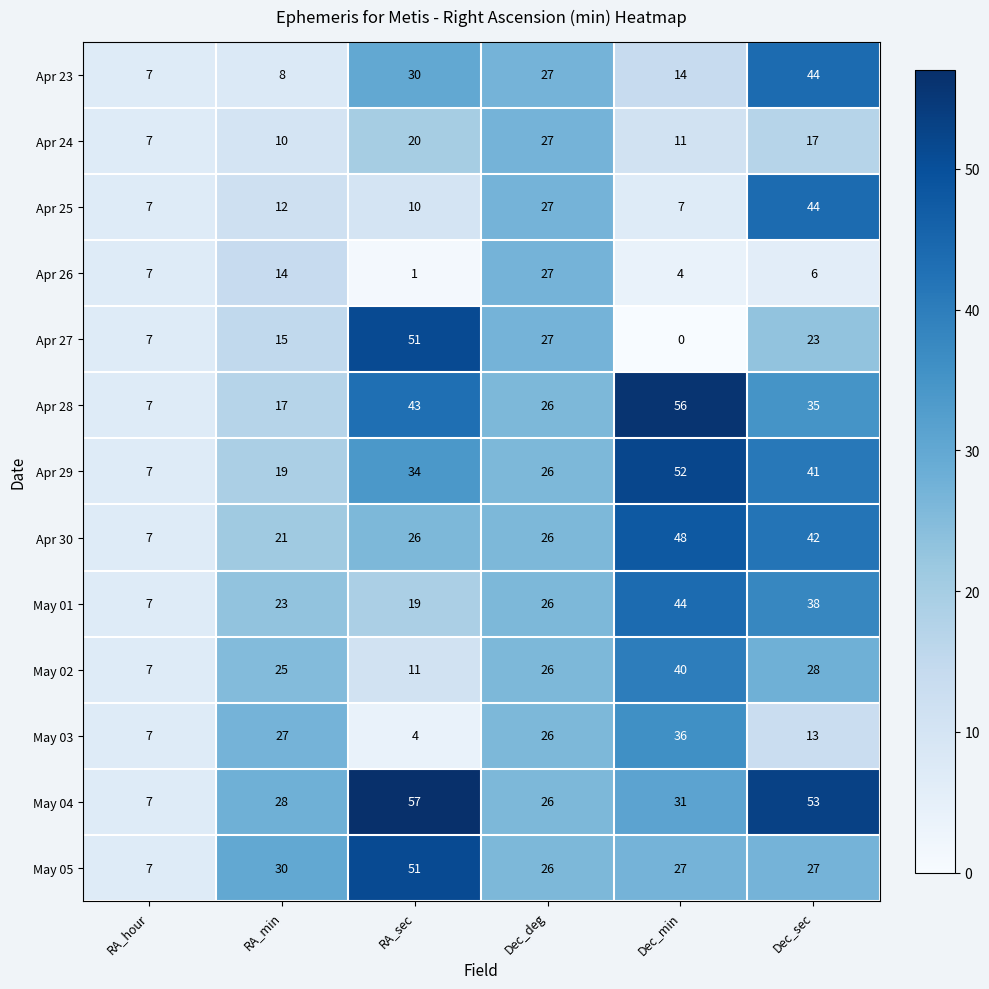

At how many categories does at least one series exceed 33?

3